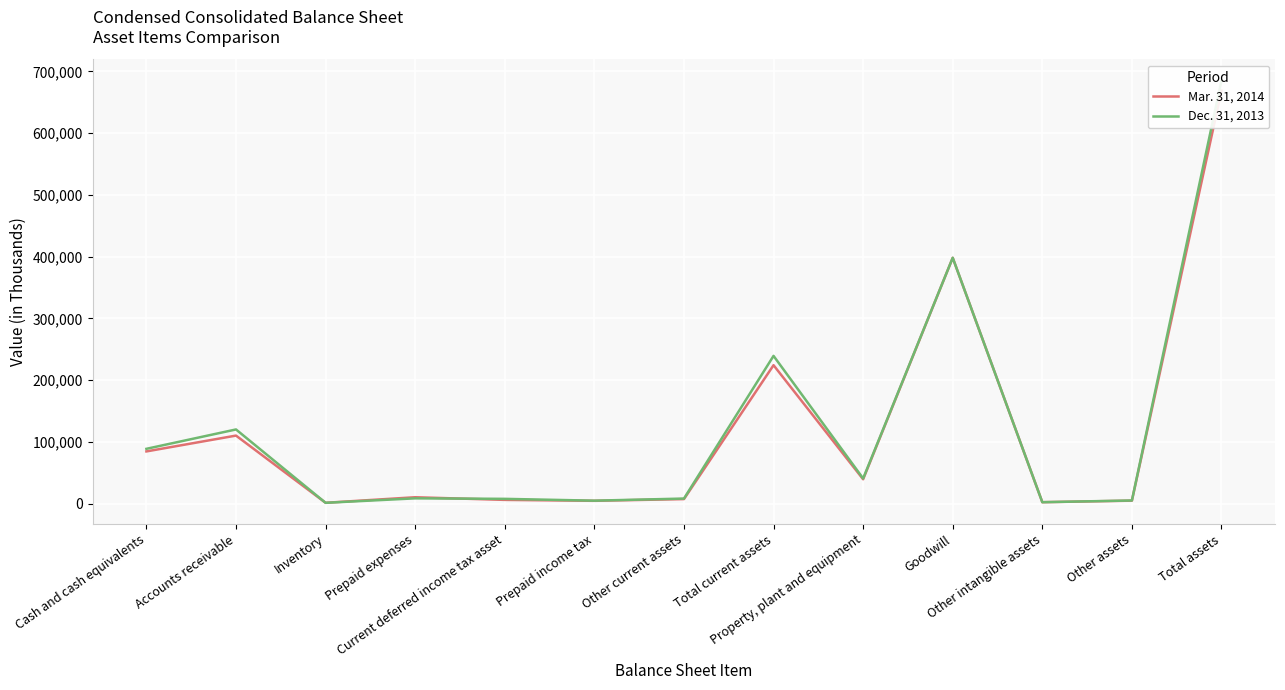

At which label does Mar. 31, 2014 reach its peak?

Total assets